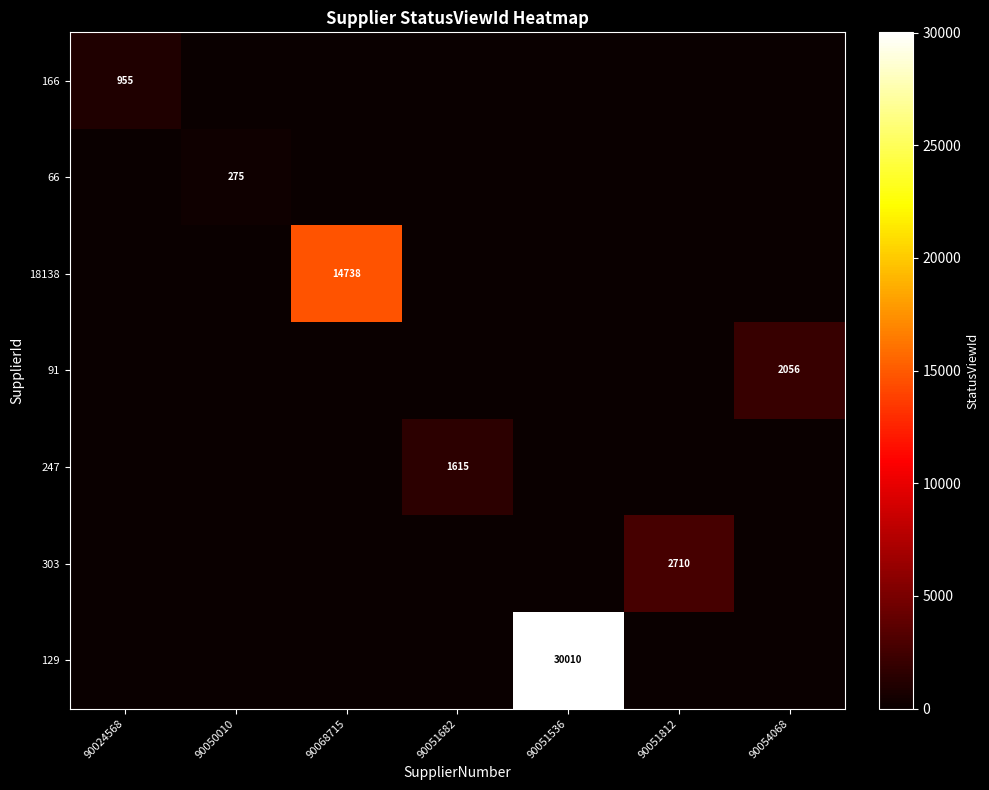

Which series has the largest range (max minus min)?

129